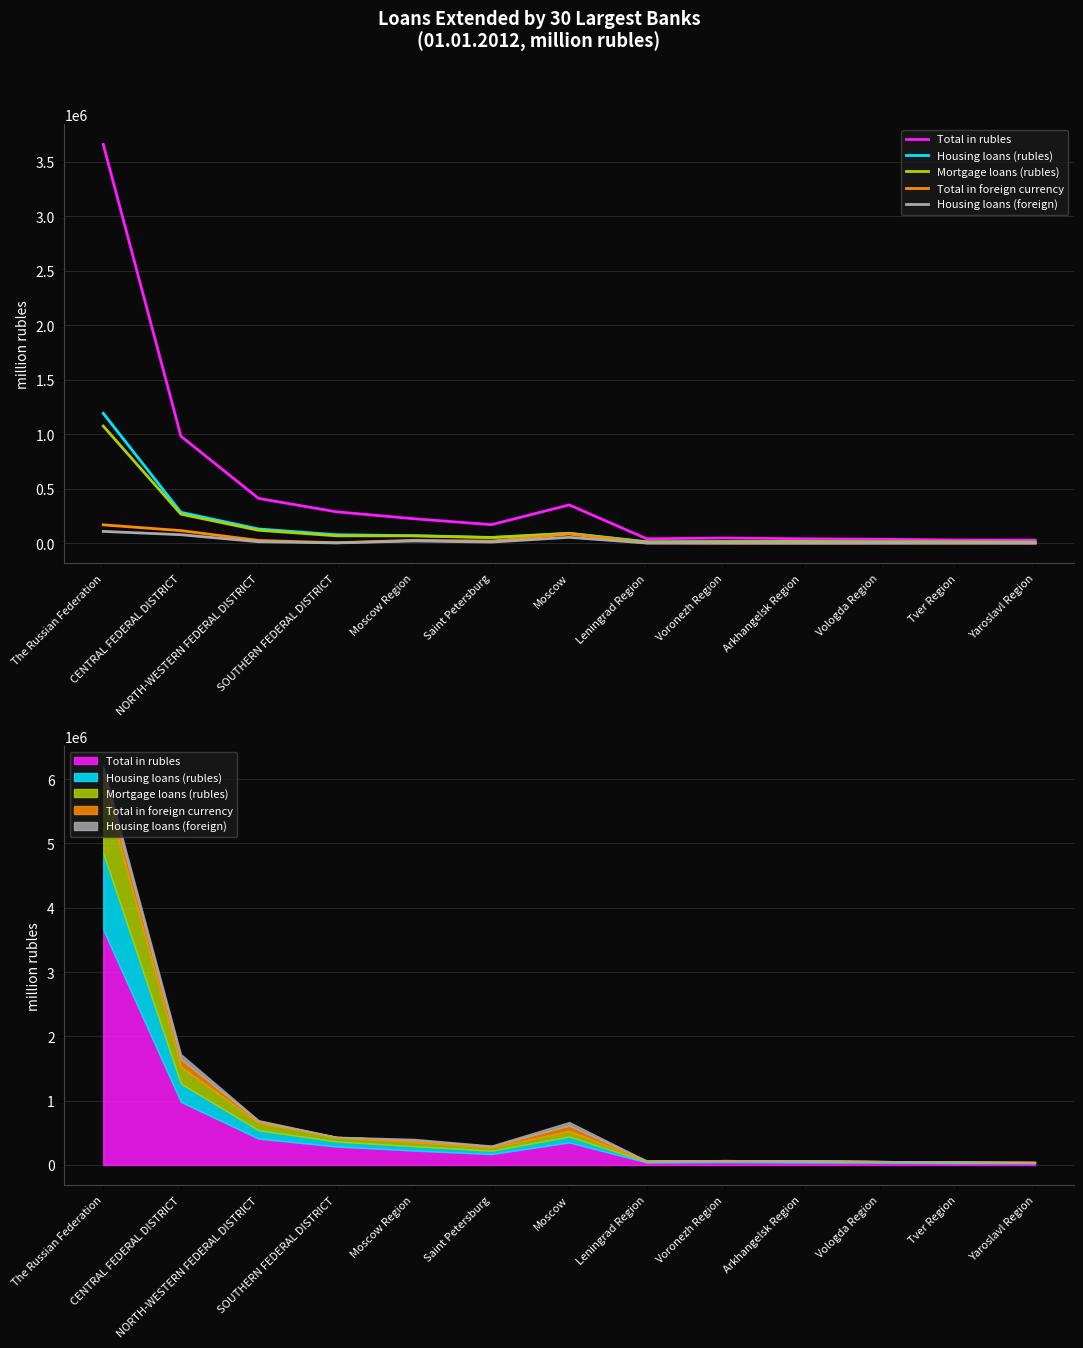

Which category has the highest value in the Housing loans (rubles) series?

The Russian Federation